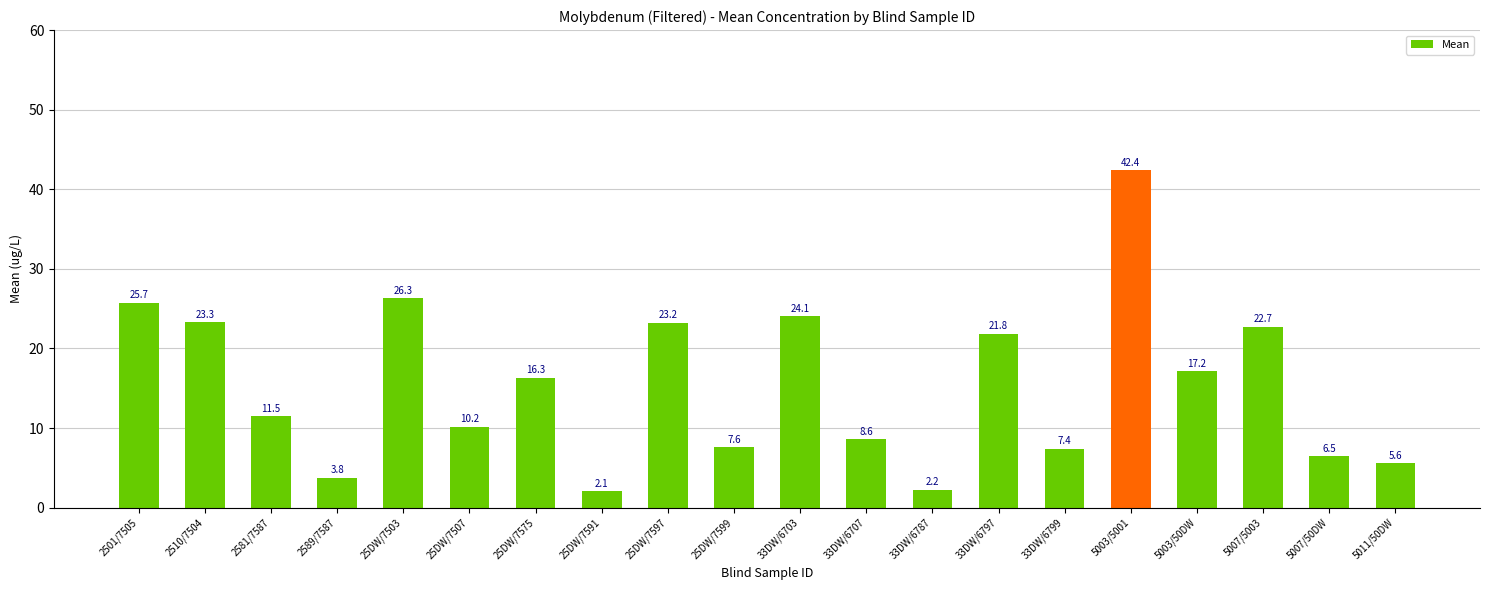

Rank the categories by value from lowest to highest.

25DW/7591, 33DW/6787, 2589/7587, 5011/50DW, 5007/50DW, 33DW/6799, 25DW/7599, 33DW/6707, 25DW/7507, 2581/7587, 25DW/7575, 5003/50DW, 33DW/6797, 5007/5003, 25DW/7597, 2510/7504, 33DW/6703, 2501/7505, 25DW/7503, 5003/5001